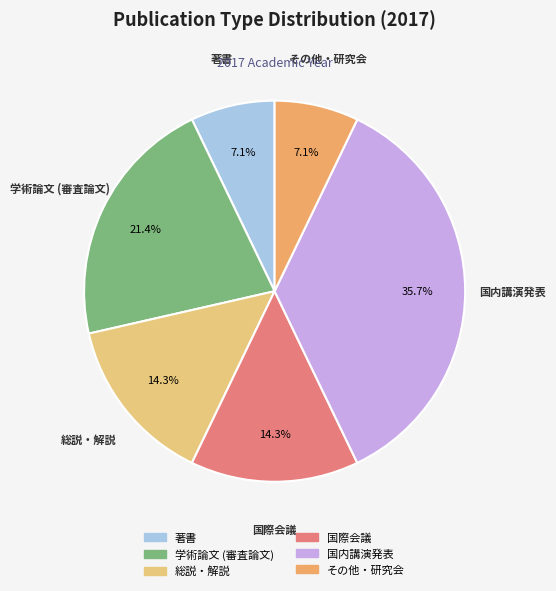

Is it true that 総説・解説 is 14% of the pie?

True